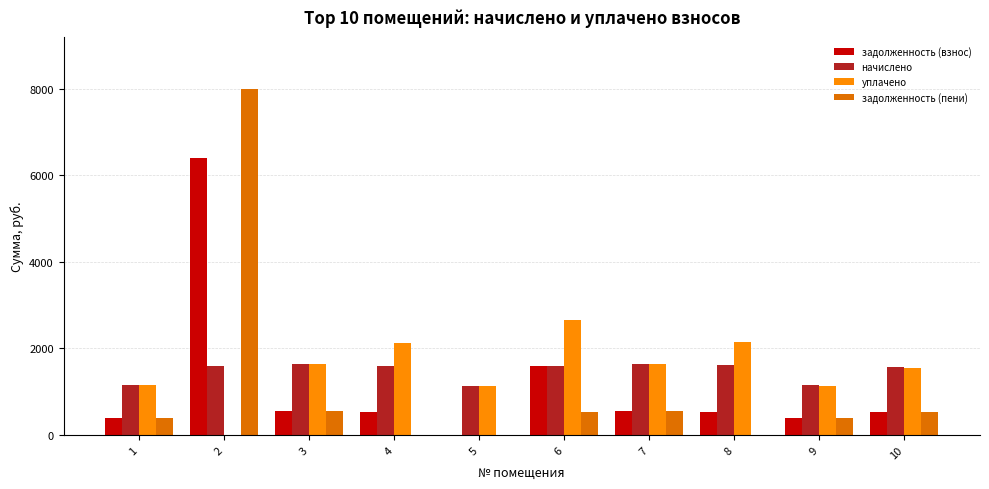

The value of задолженность (взнос) at 2 is 2595.7. True or false?

False